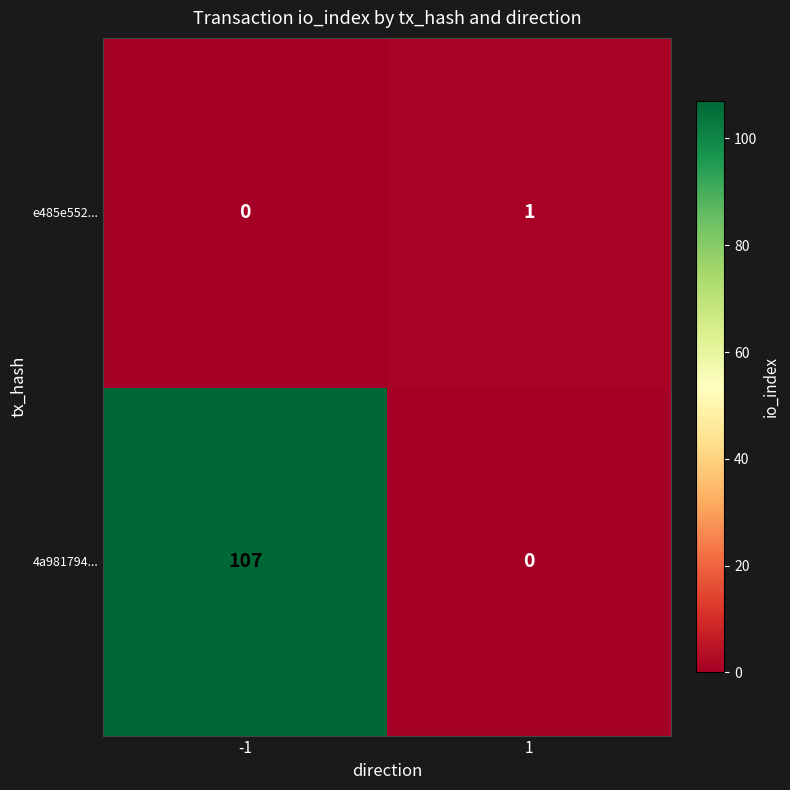

What is the difference between the 4a981794... values at -1 and 1?

107